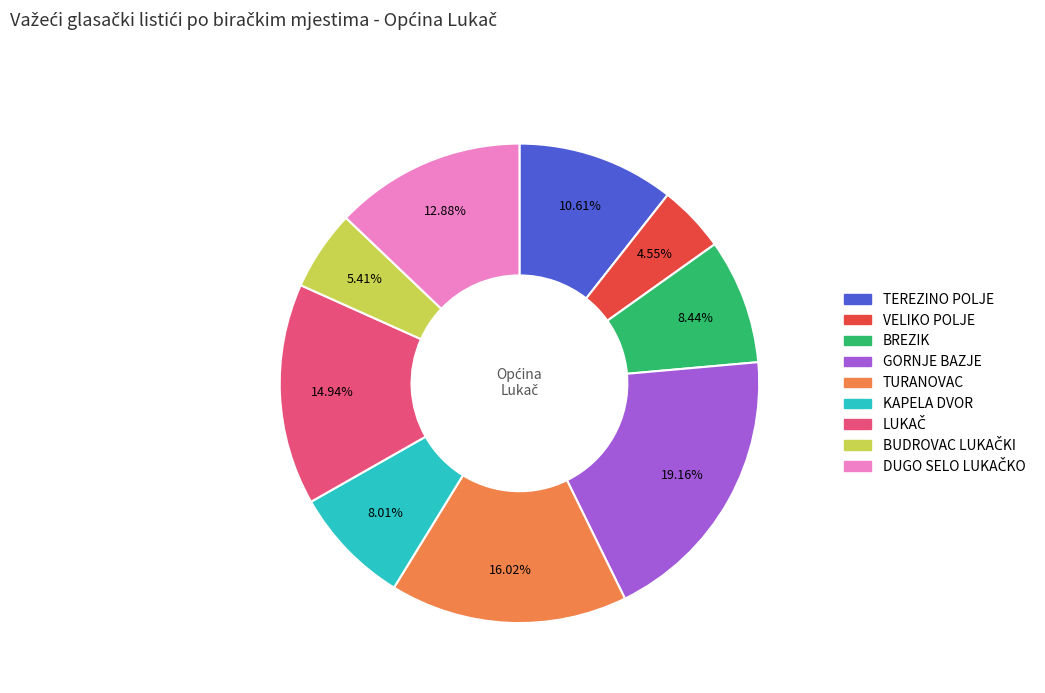

Which slice is the largest?

GORNJE BAZJE